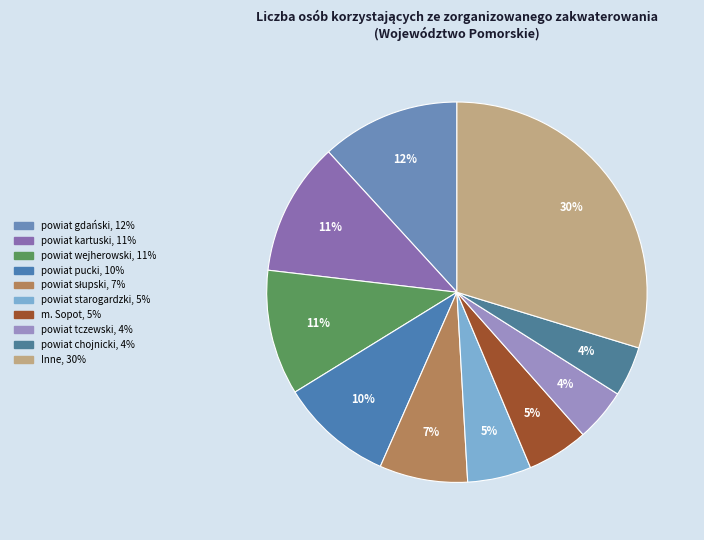

How many segments does this pie chart have?

10